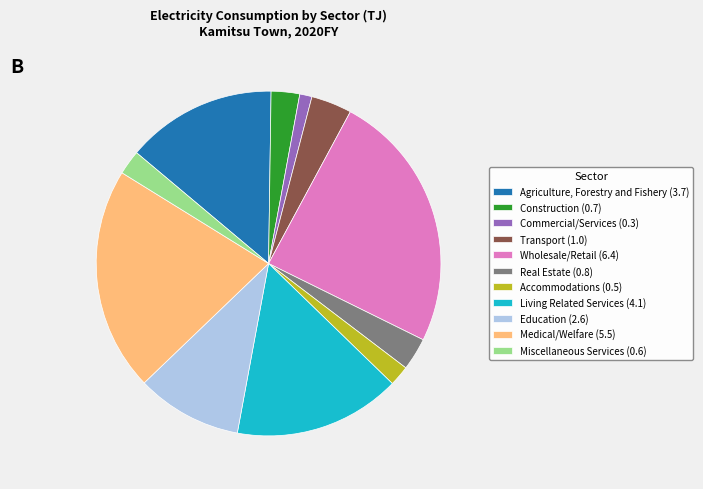

Between Real Estate (0.8) and Medical/Welfare (5.5), which is larger?

Medical/Welfare (5.5)